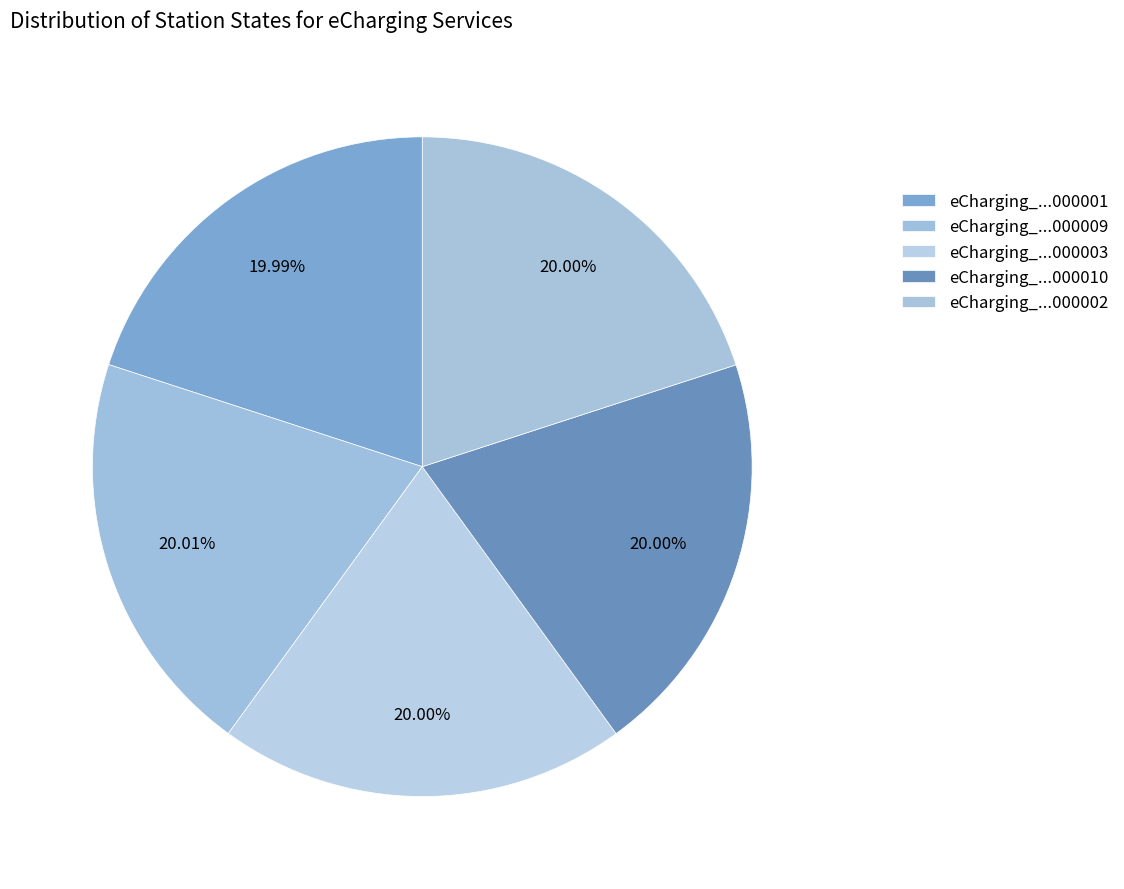

How many segments does this pie chart have?

5